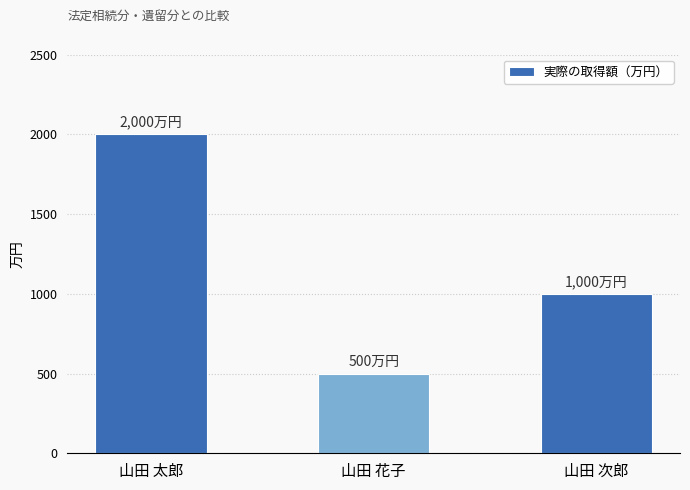

Which category has the highest value across all series?

山田 太郎